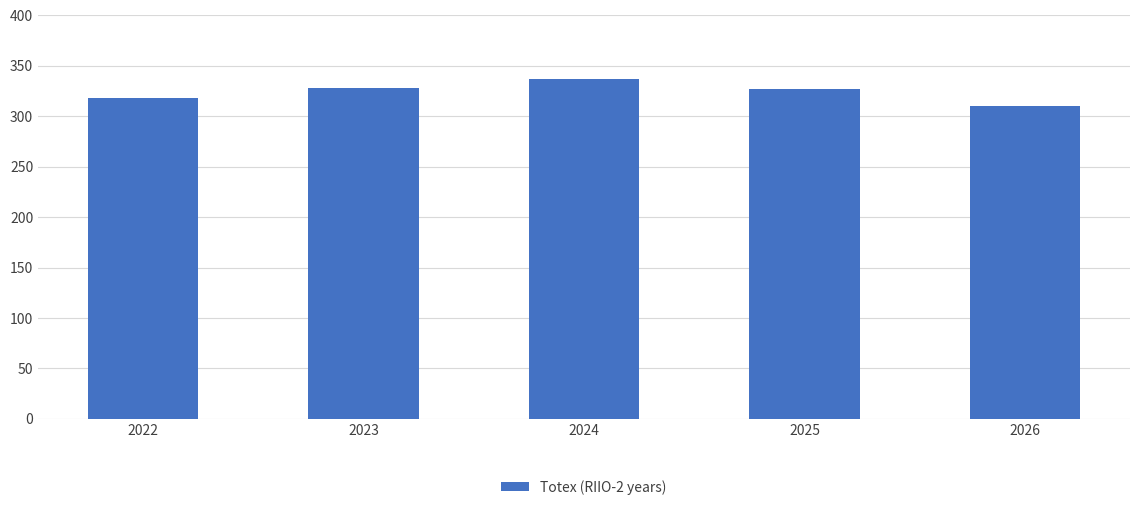

What is the value of the 2nd bar from the left?

328.0